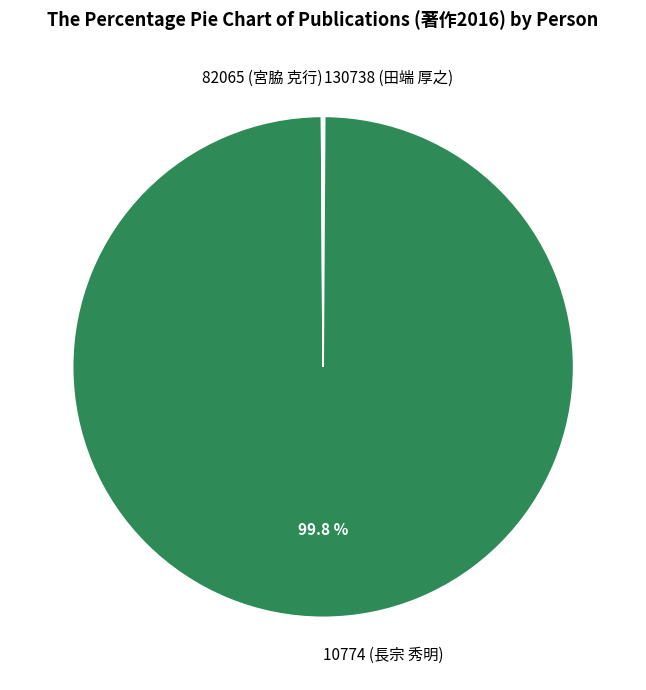

Which category accounts for the majority?

10774 (長宗 秀明)